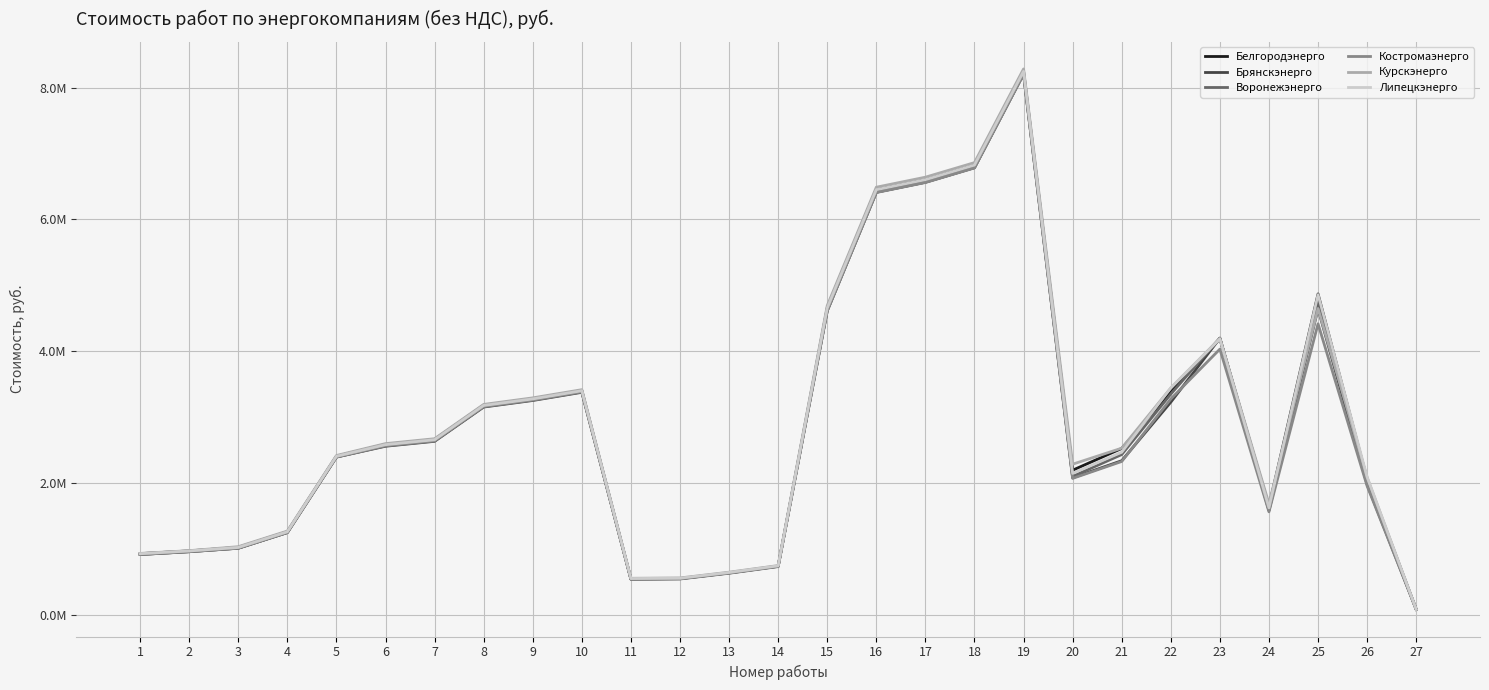

What is the maximum value shown in the chart?

8284513.0